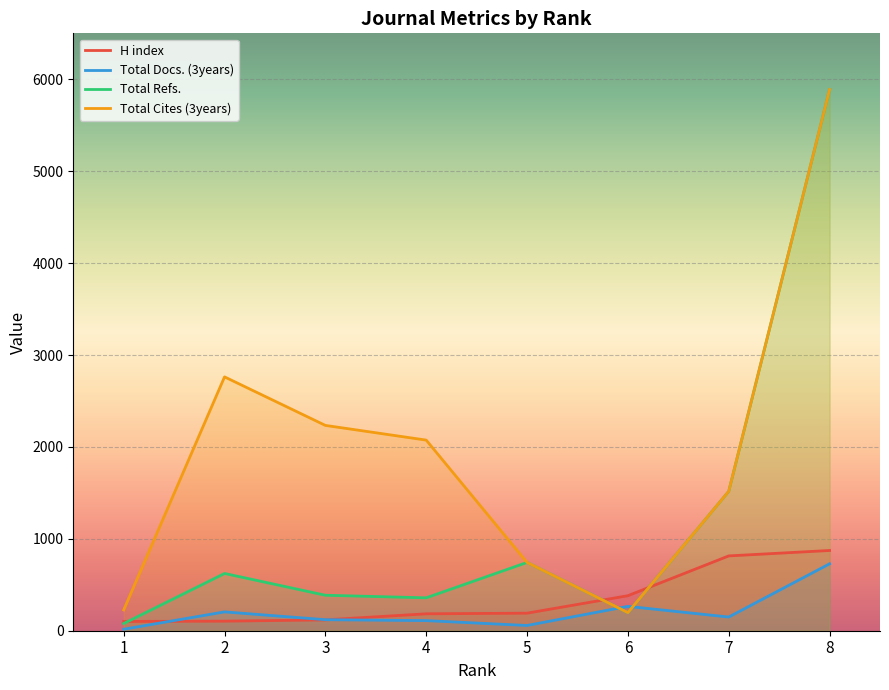

Where do Total Docs. (3years) and H index first cross each other?

1 and 2